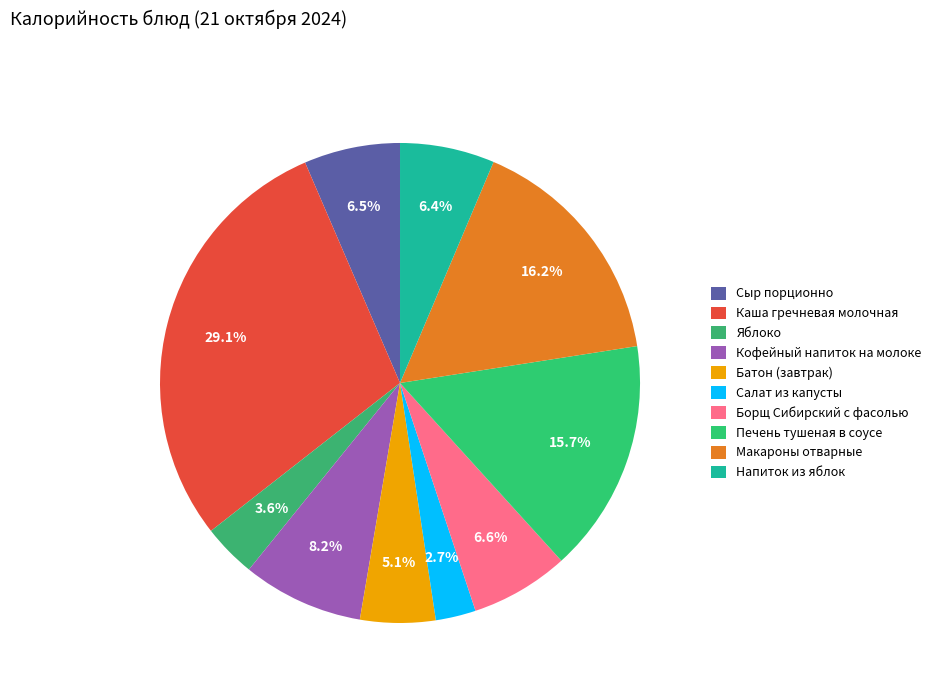

Count the number of slices in the pie.

10